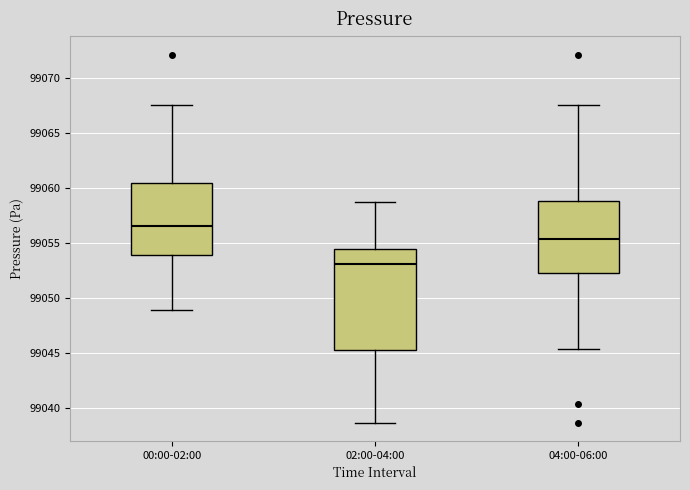

Reading left to right, read every box against the y-axis: the position of its median line, the range the box covers, and the ends of its whiskers. The values are not printed on the chart, so give them approximately, as read against the axis.

00:00-02:00: median 99056.5, box 99054.0 to 99060.5, whiskers 99049.0 to 99067.5
02:00-04:00: median 99053.0, box 99045.5 to 99054.5, whiskers 99038.5 to 99059.0
04:00-06:00: median 99055.5, box 99052.5 to 99059.0, whiskers 99045.5 to 99067.5